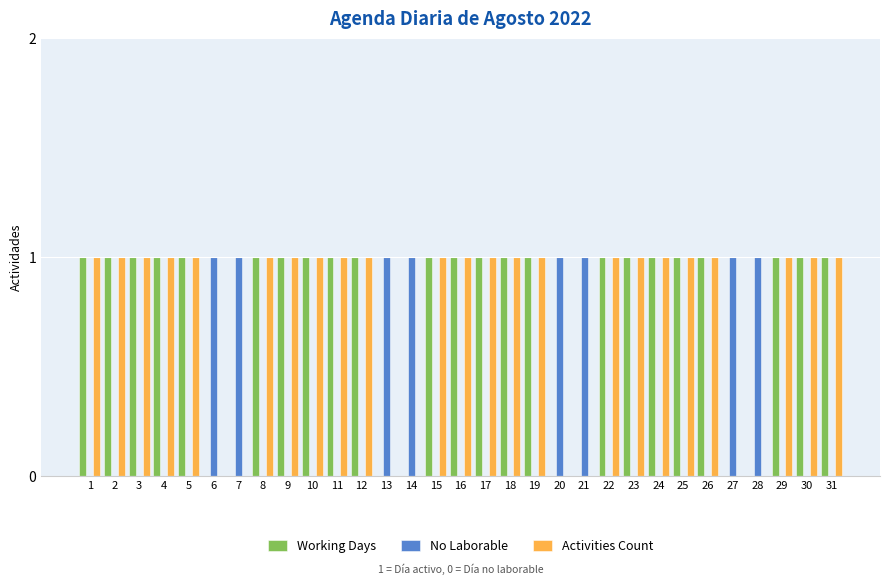

Is the value of Working Days at 5 greater than the value of No Laborable at 9?

Yes